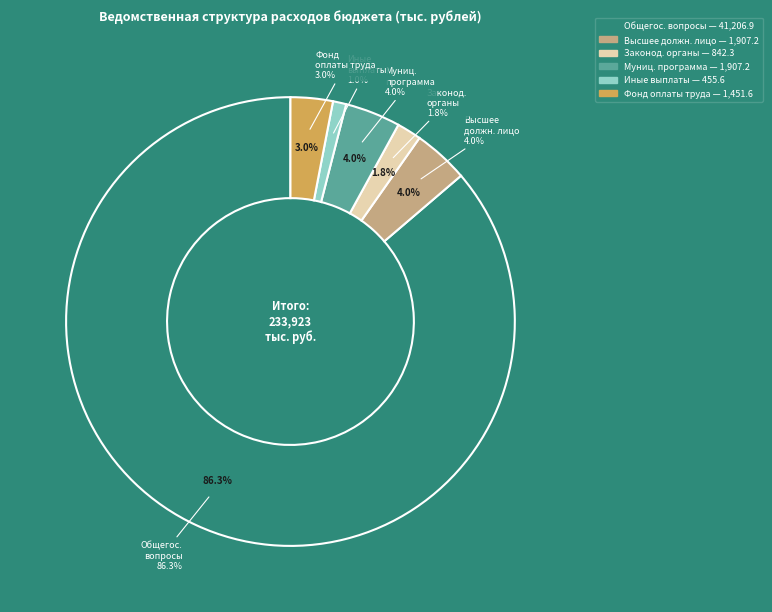

Is ОБЩЕГОСУДАРСТВЕННЫЕ ВОПРОСЫ the majority of the pie?

Yes